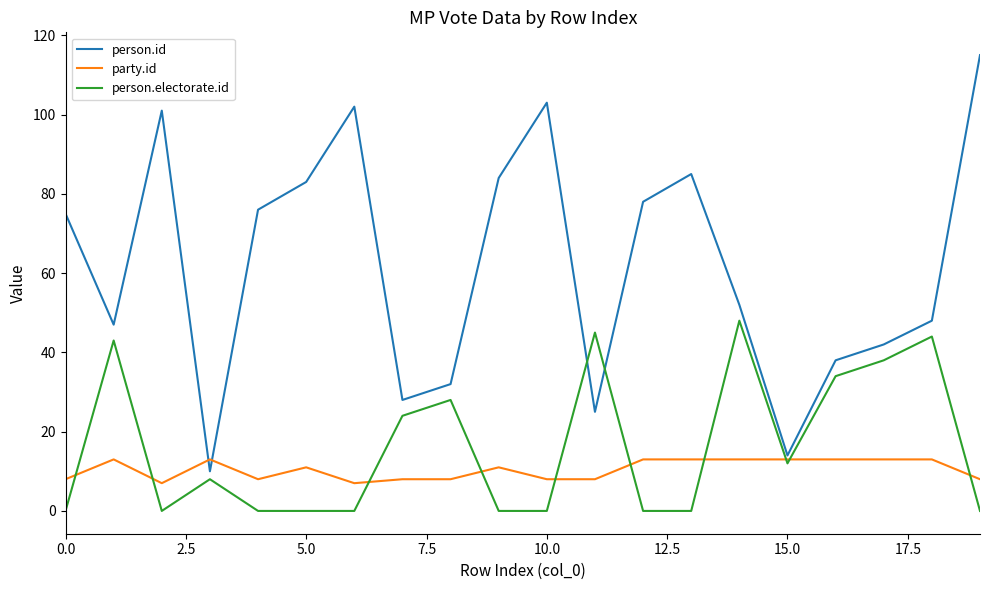

After their last crossing, which series has the higher values: person.id or person.electorate.id?

person.id